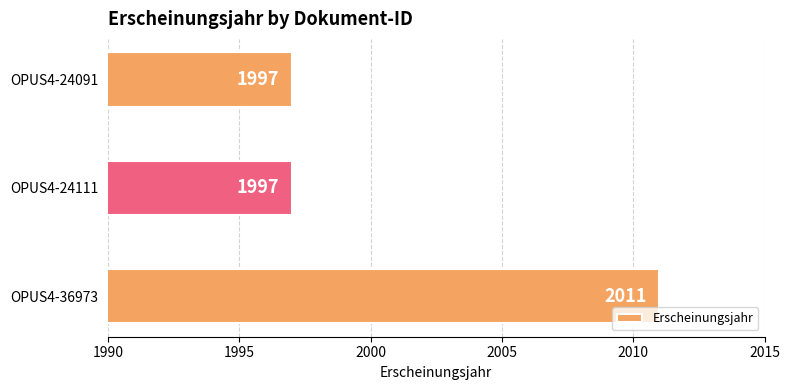

What is the difference between the maximum and minimum values?

14